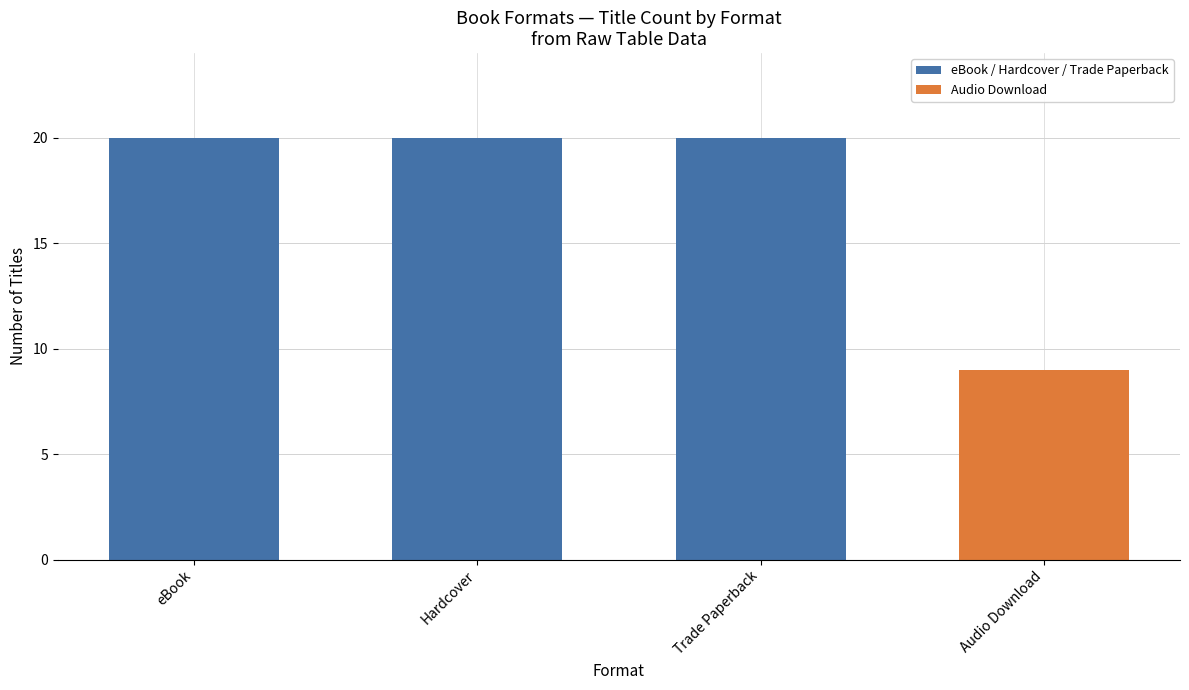

What is the label of the 4th bar from the right?

eBook